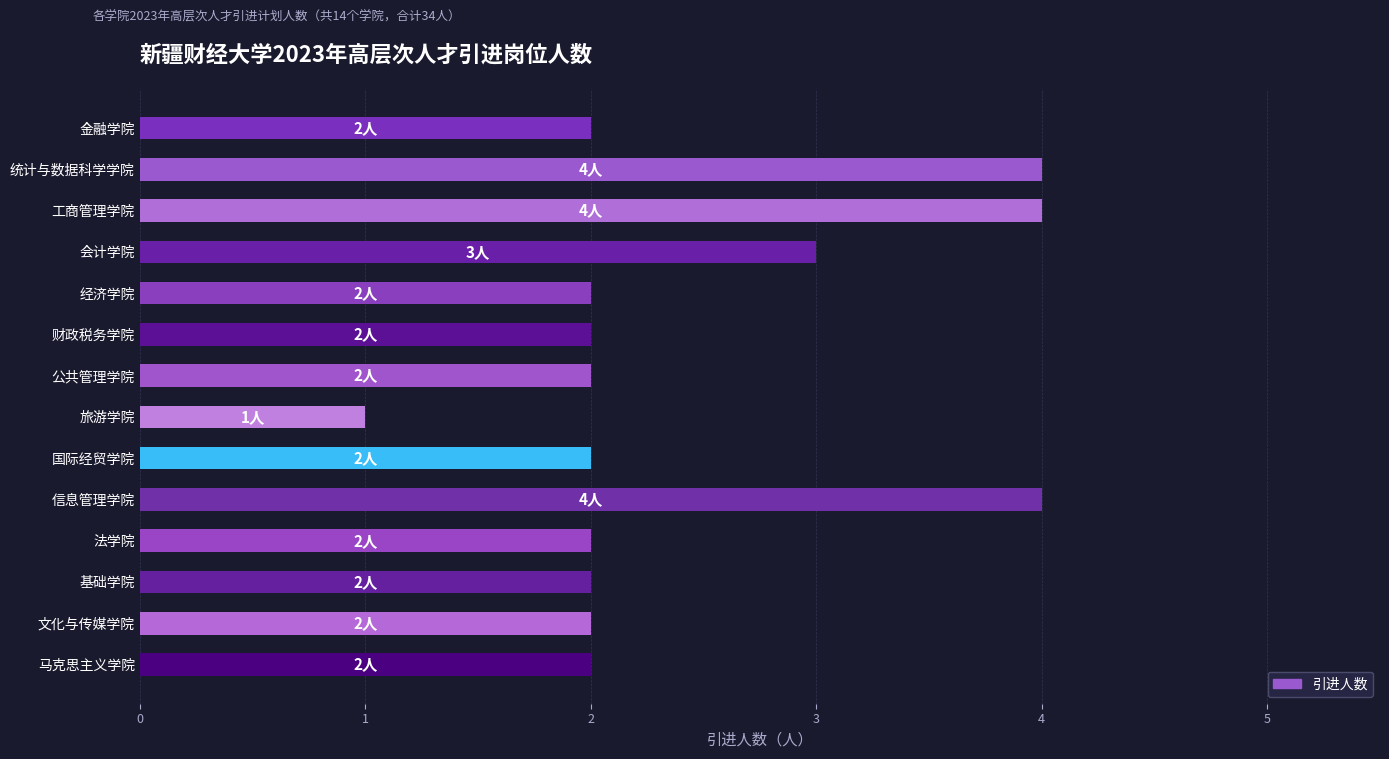

The chart shows a value of 3 at 基础学院. True or false?

False